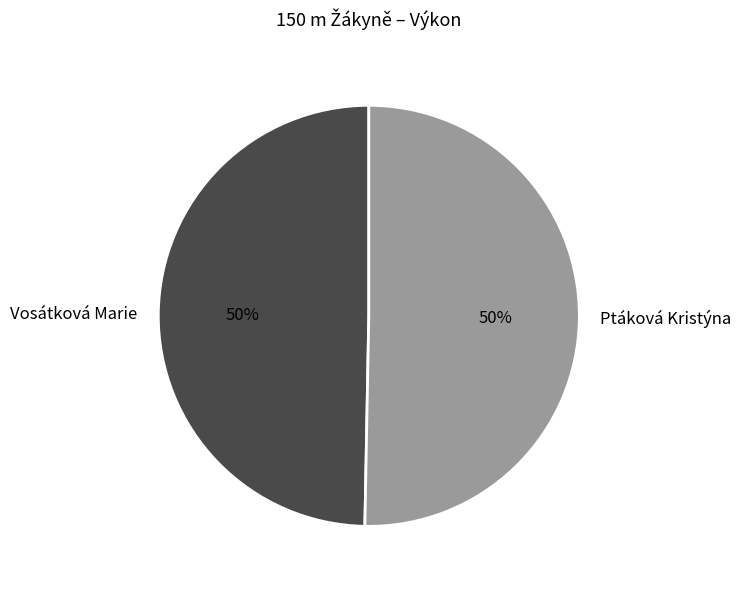

To the nearest percent, what portion does Ptáková Kristýna represent?

50%